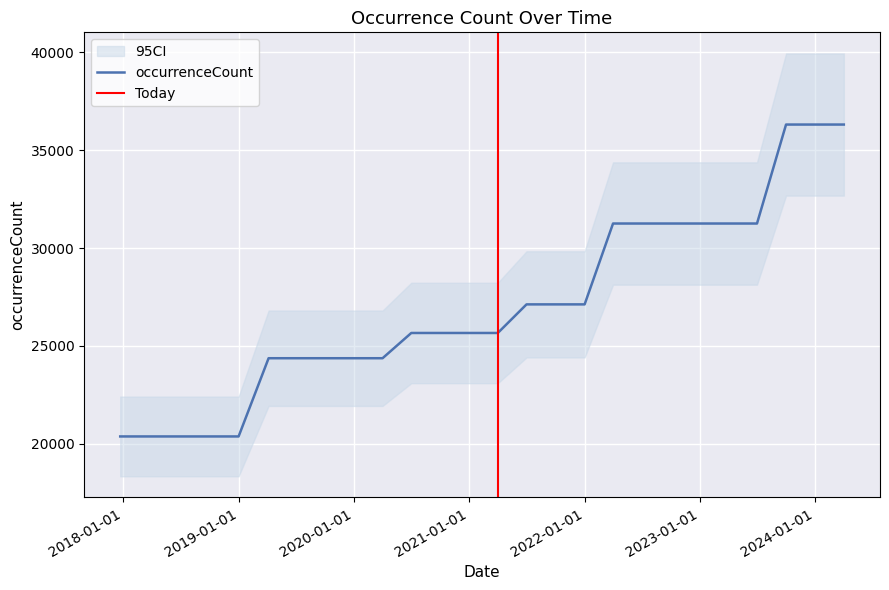

Which has a higher value, 2021-01-01 or 2022-04-01?

2022-04-01